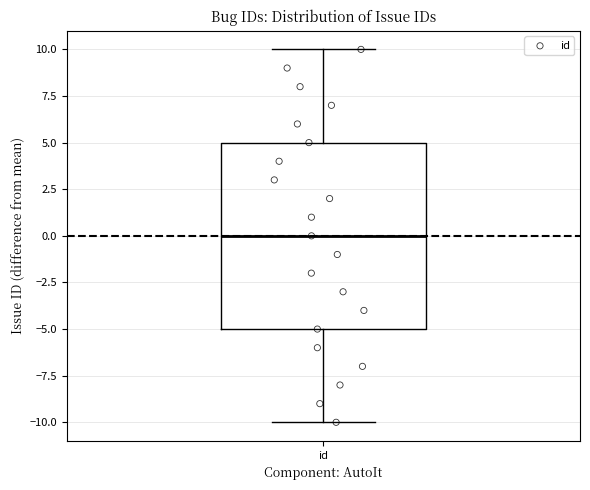

Transcribe this box plot: give where the median line is, the range the box spans, and where the two whiskers end, as read against the y-axis. The values are not printed on the chart, so give them approximately, as read against the axis.

median 0, box -5 to 5, whiskers -10 to 10